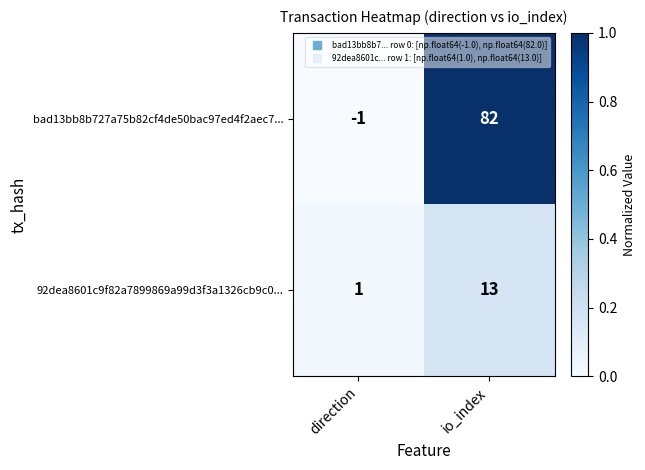

At which label is bad13bb8b727a75b82cf4de50bac97ed4f2aec7... closest to 40?

direction